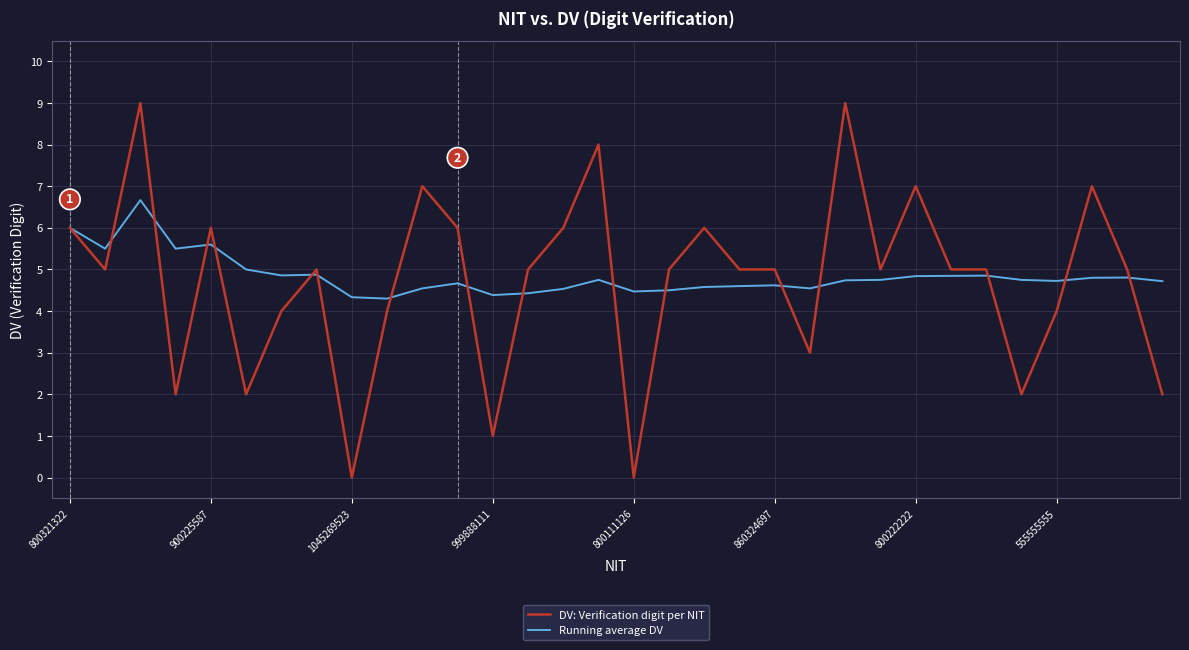

What is the average value of the Running average DV series?

4.8